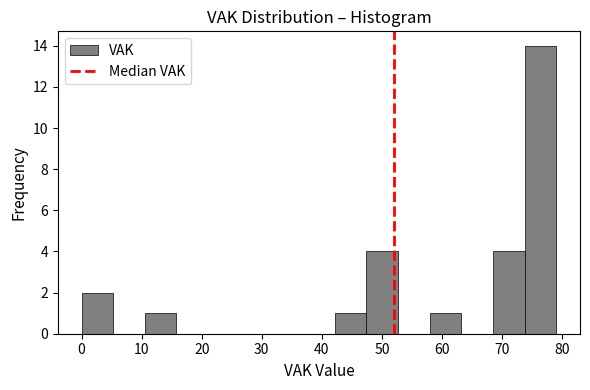

Reading left to right, transcribe this chart: for each bar, give the range it covers on the x-axis and its height. Neither the bar edges nor the heights are printed on the chart, so give them approximately, as read against the axes.

0 to 5: 2
5 to 11: 0
11 to 16: 1
16 to 21: 0
21 to 26: 0
26 to 32: 0
32 to 37: 0
37 to 42: 0
42 to 47: 1
47 to 53: 4
53 to 58: 0
58 to 63: 1
63 to 68: 0
68 to 74: 4
74 to 79: 14